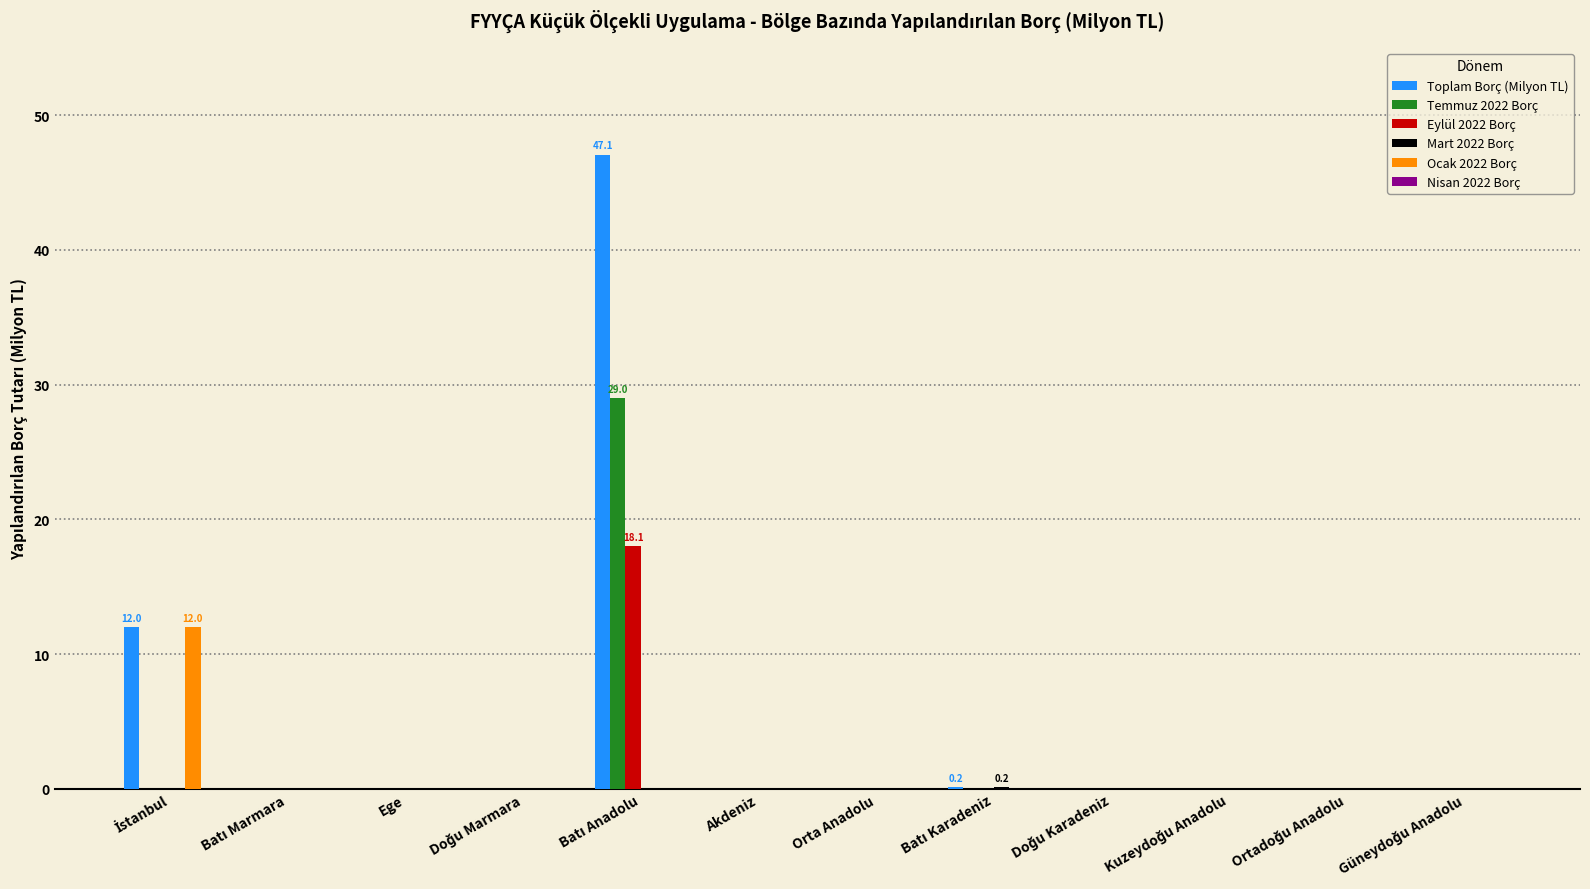

What is the average value of the Toplam Borç (Milyon TL) series?

4.9